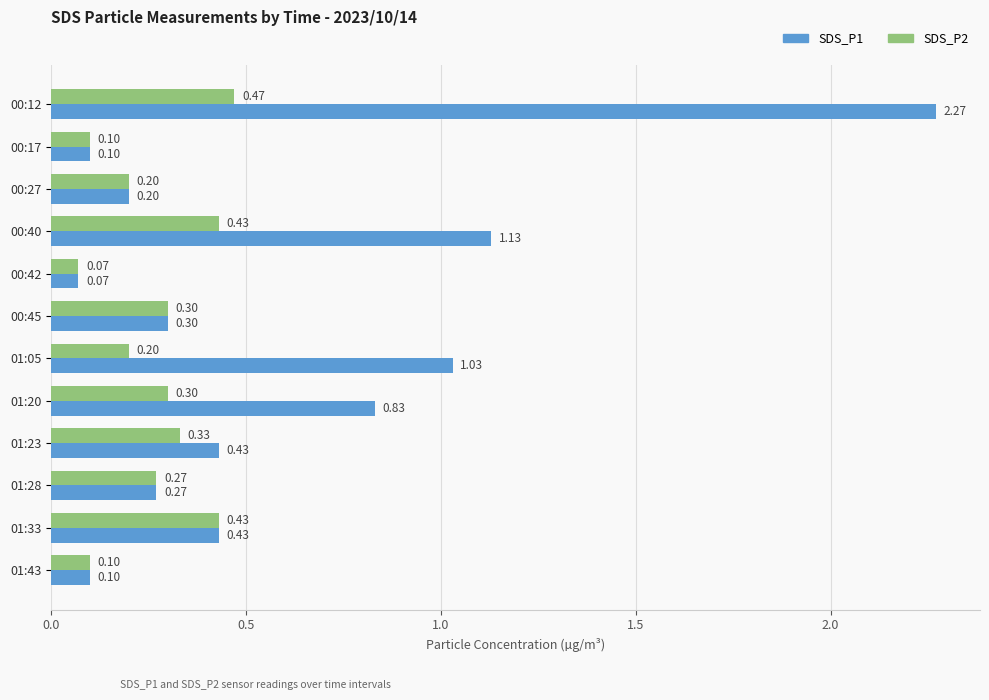

Rank the series by their maximum value, from highest to lowest.

SDS_P1, SDS_P2